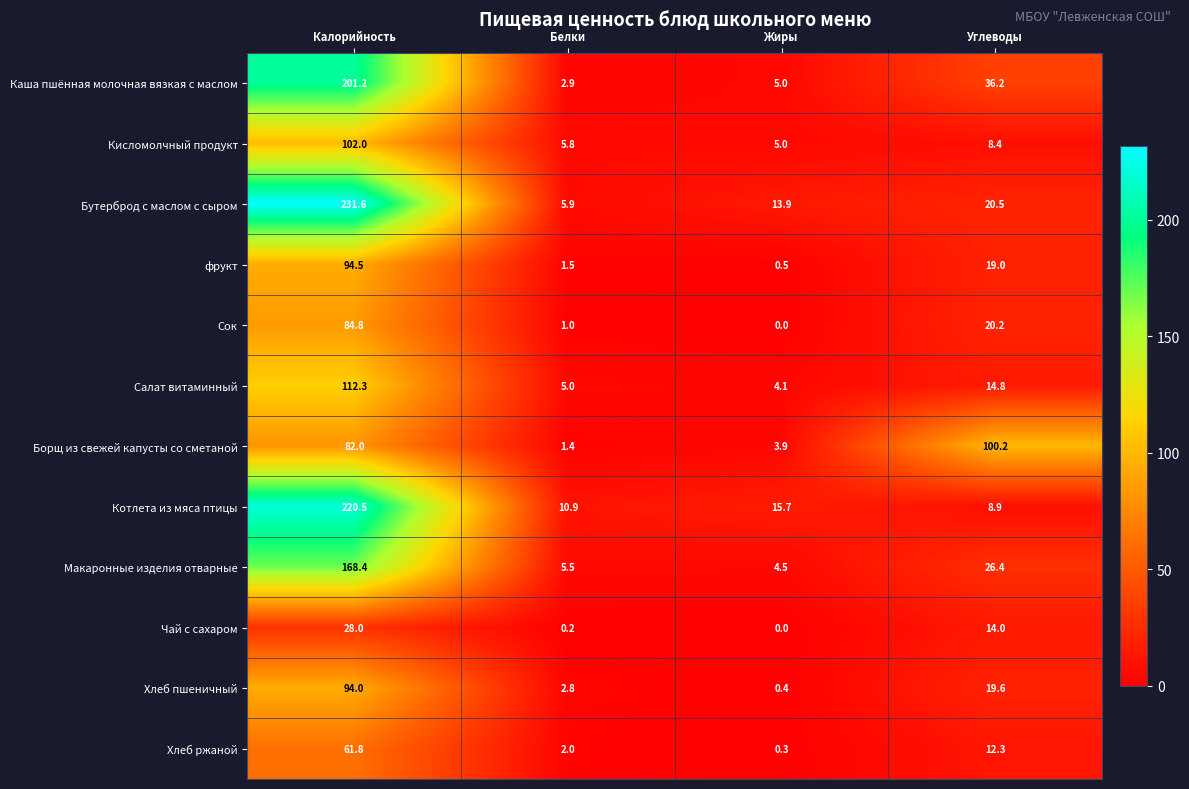

Between Белки and Жиры, which series saw the biggest shift?

Бутерброд с маслом с сыром